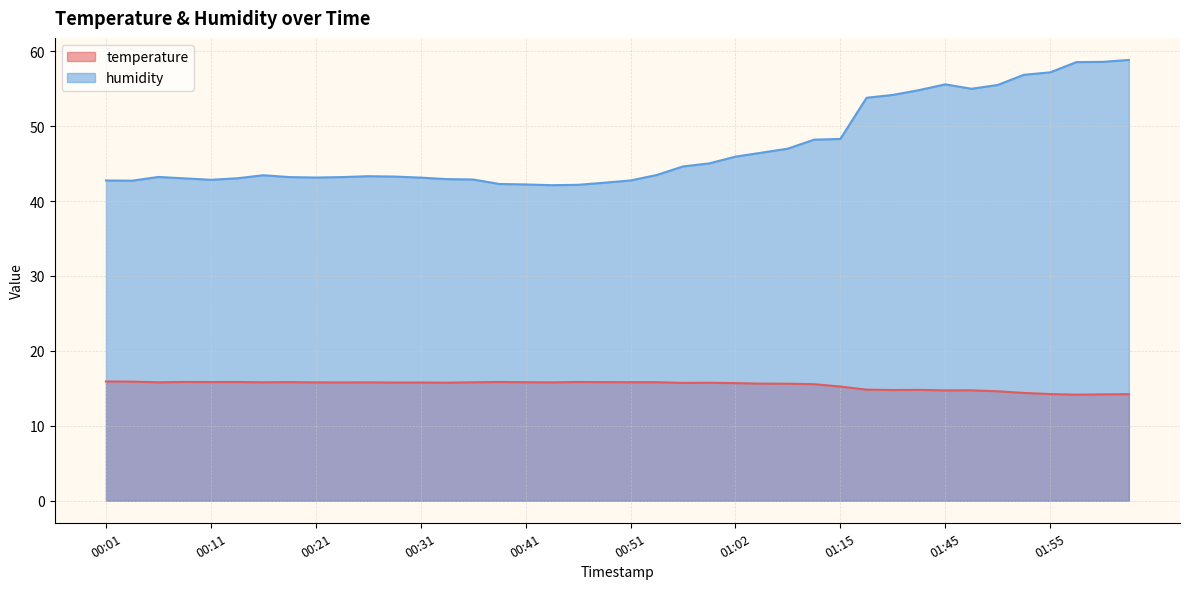

True or false: humidity has a value of 43.0 at 00:09.

True